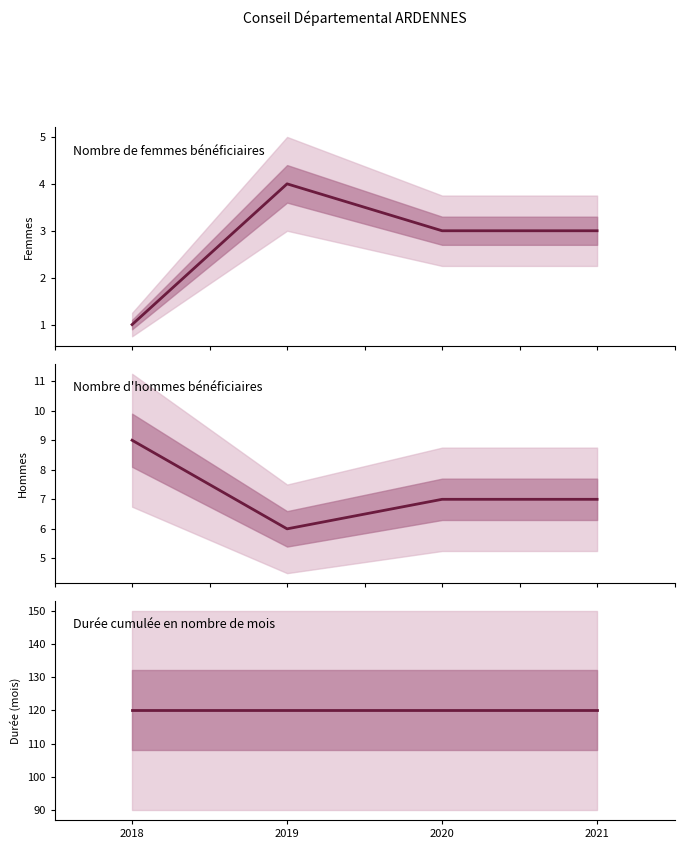

What is the highest value of the Nombre d'hommes bénéficiaires series?

9